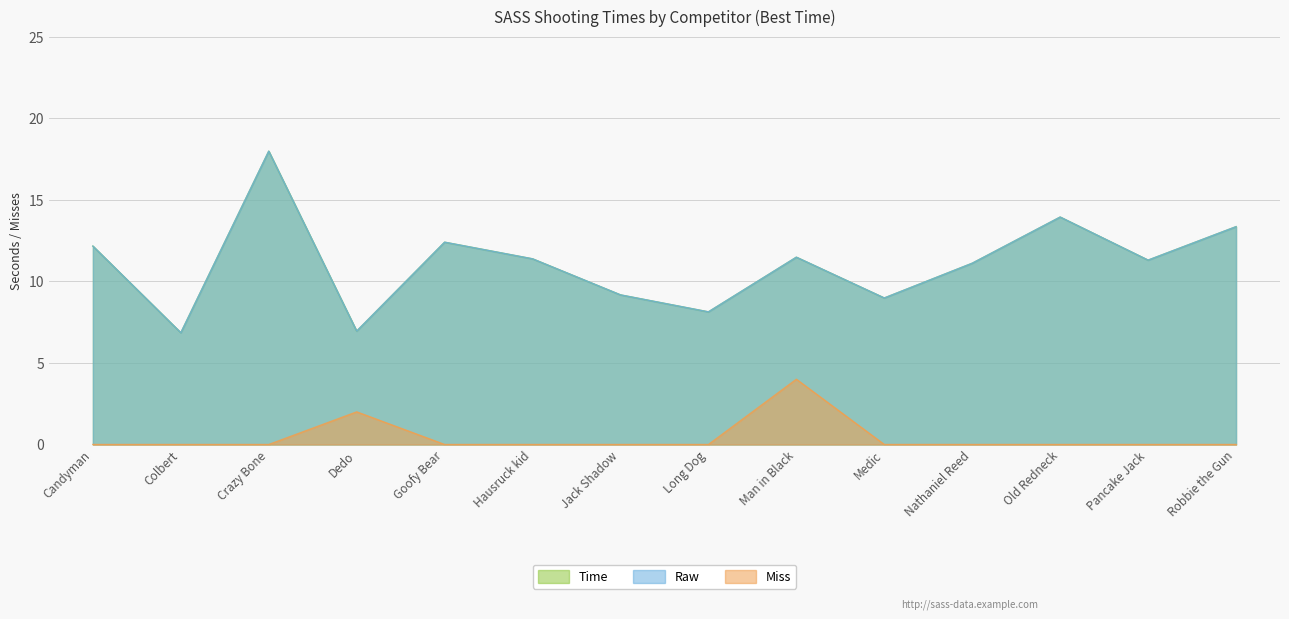

Which series has the largest total across all categories?

Time